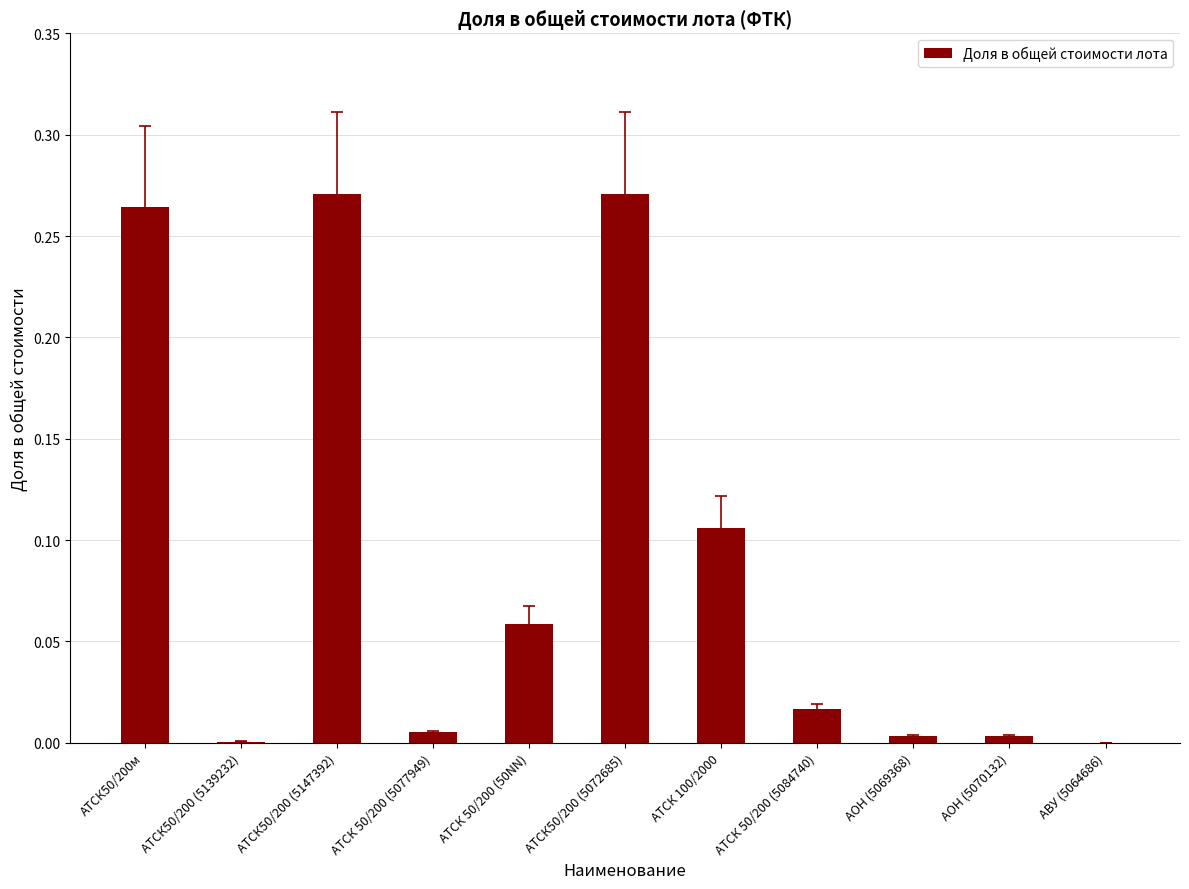

Are the bars horizontal?

No